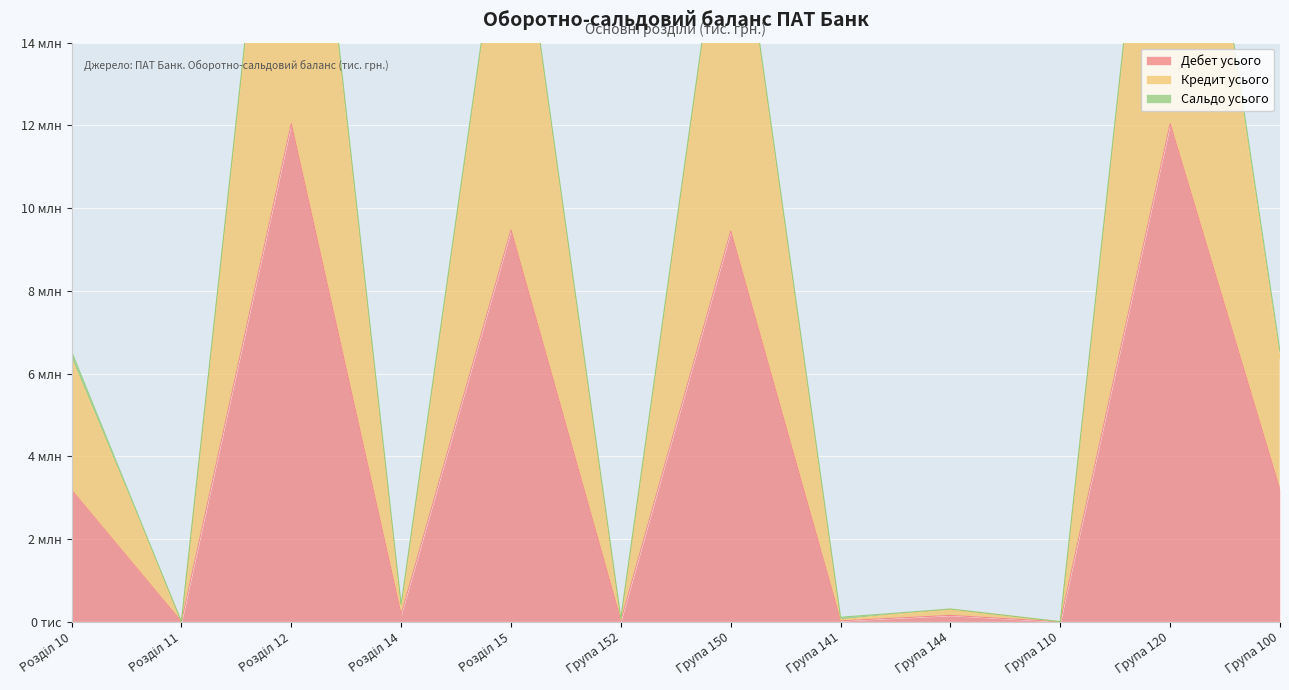

Which series changed the most between Група 110 and Група 120?

Кредит усього